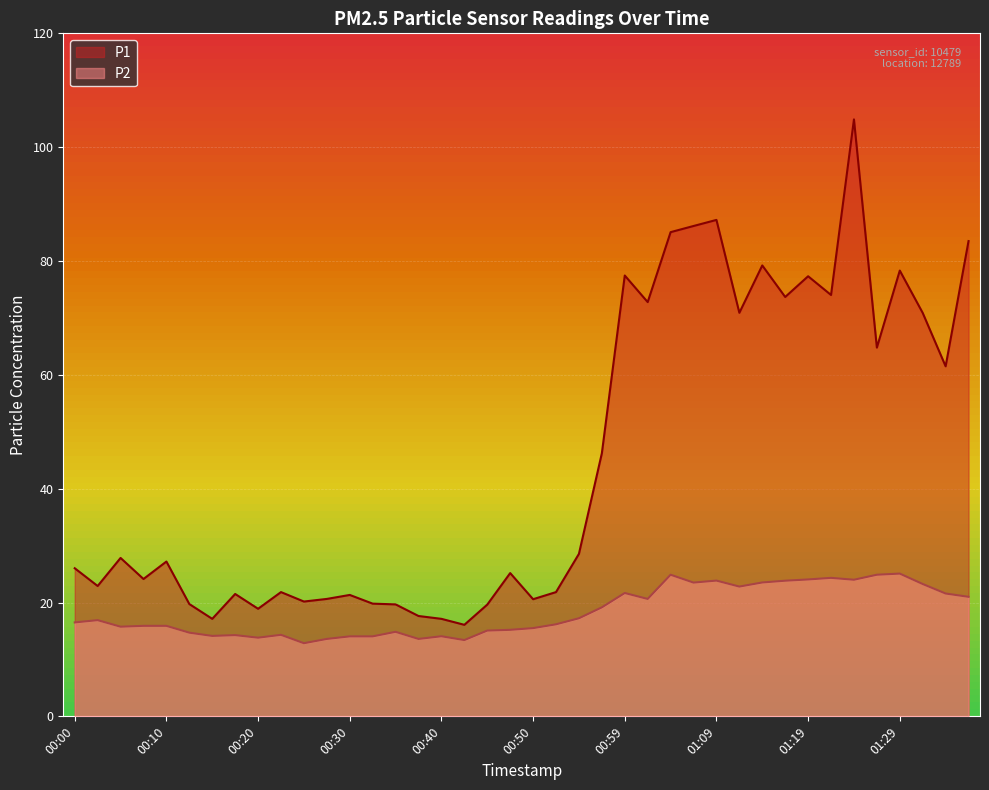

Rank the series by their average value, from highest to lowest.

P1, P2